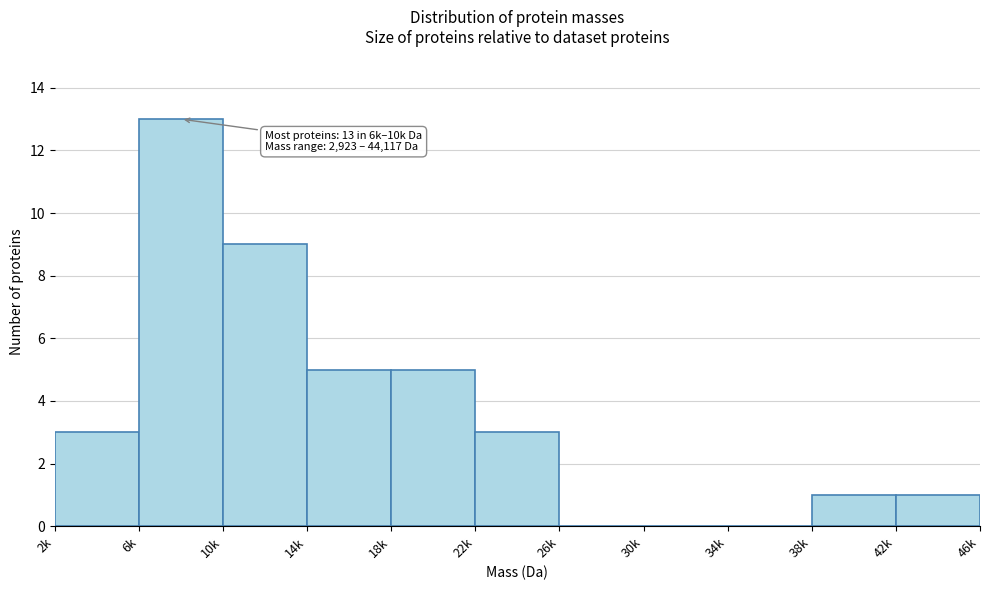

Reading left to right, list all the values displayed in this chart.

2k=3	6k=13	10k=9	14k=5	18k=5	22k=3	26k=0	30k=0	34k=0	38k=1	42k=1